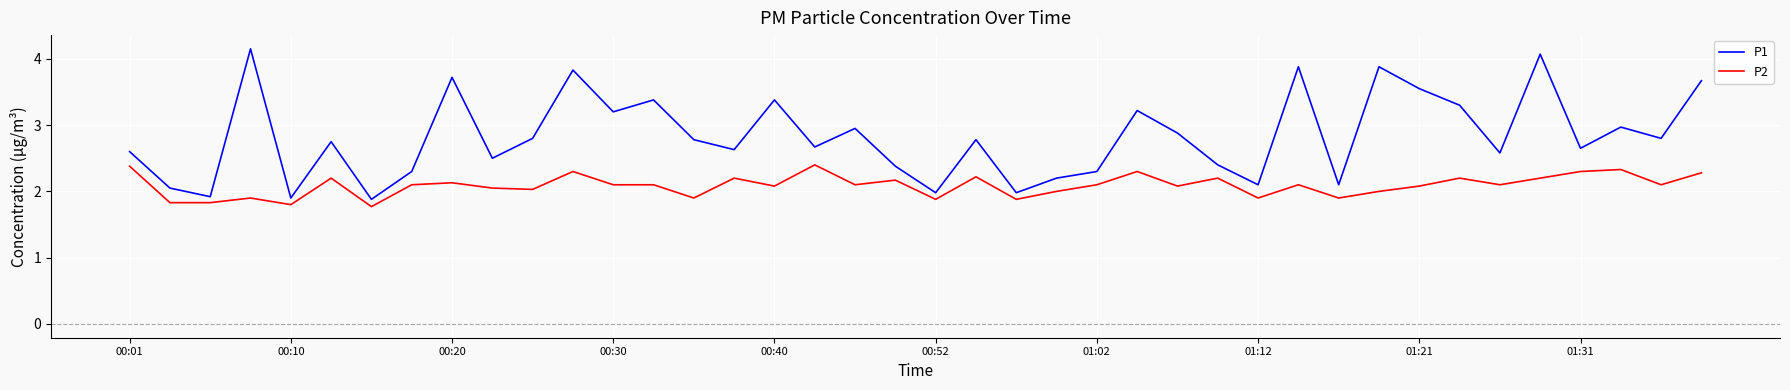

Which series has the widest spread of values?

P1